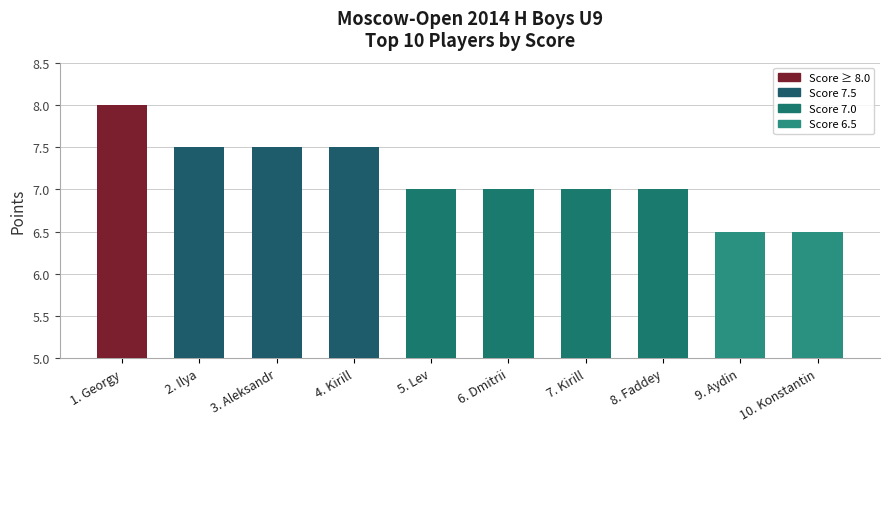

Where does the data first go above 7?

1. Georgy